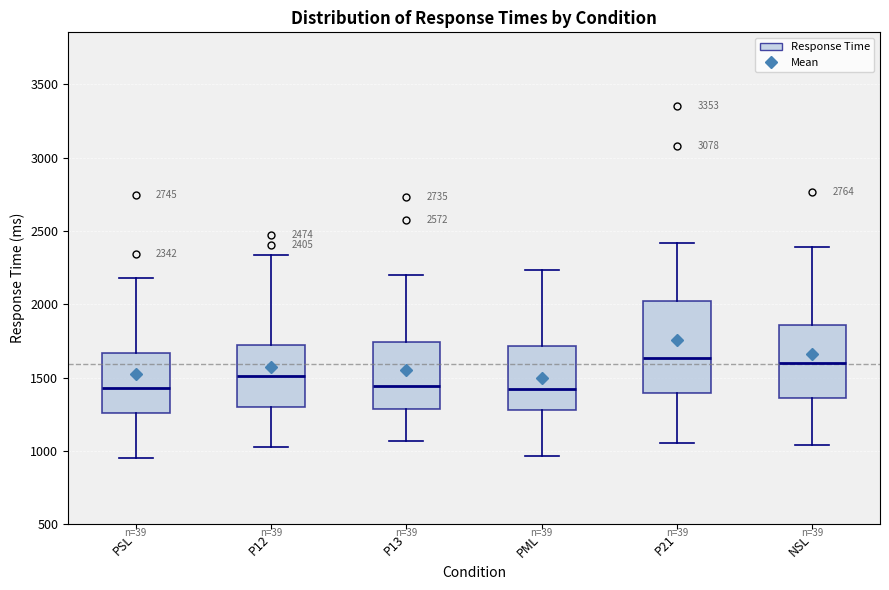

Comparing the boxes themselves (not the whiskers), which one is the tallest?

P21